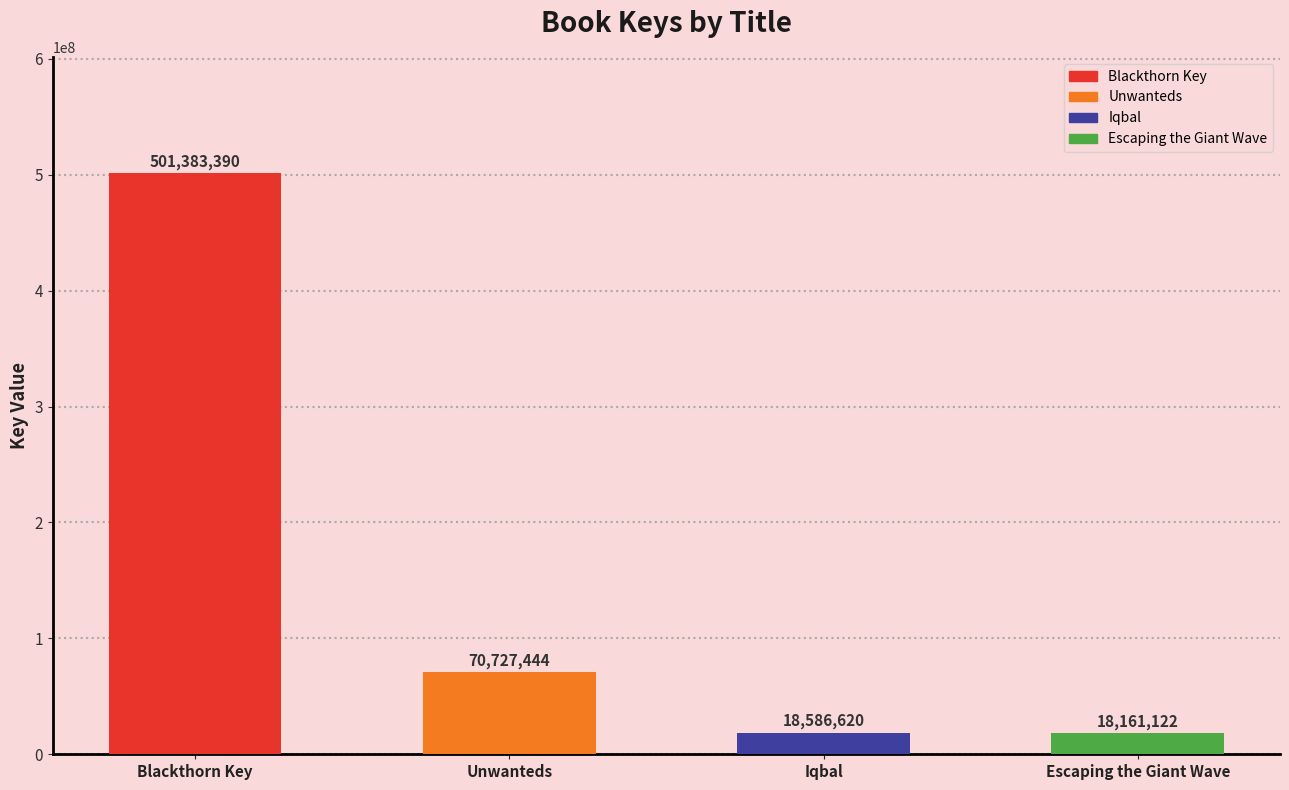

What is the ratio of the value at Iqbal to the value at Escaping the Giant Wave?

1.0